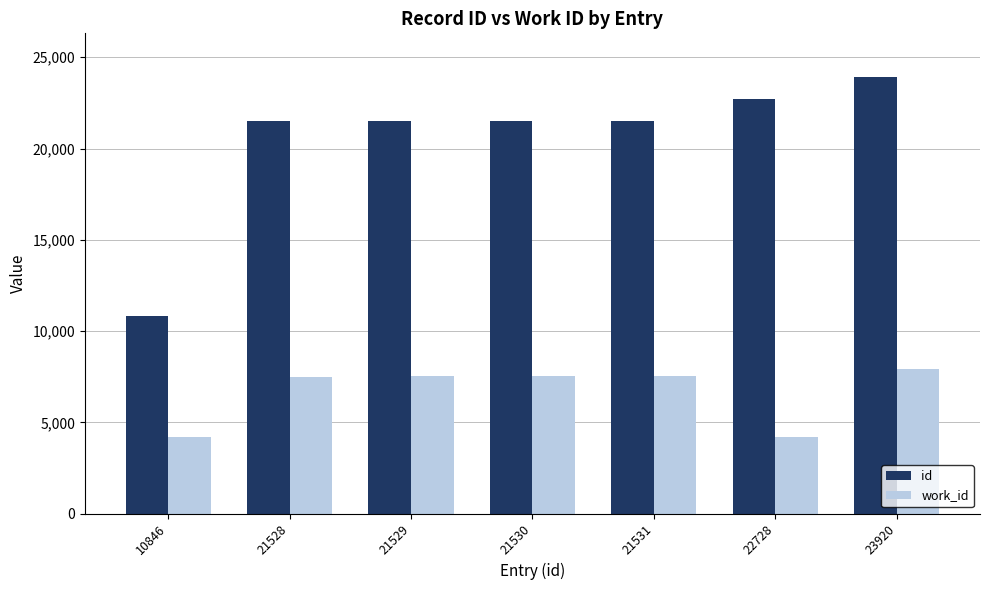

What is the value of the work_id bar at the 1st from the left?

4178